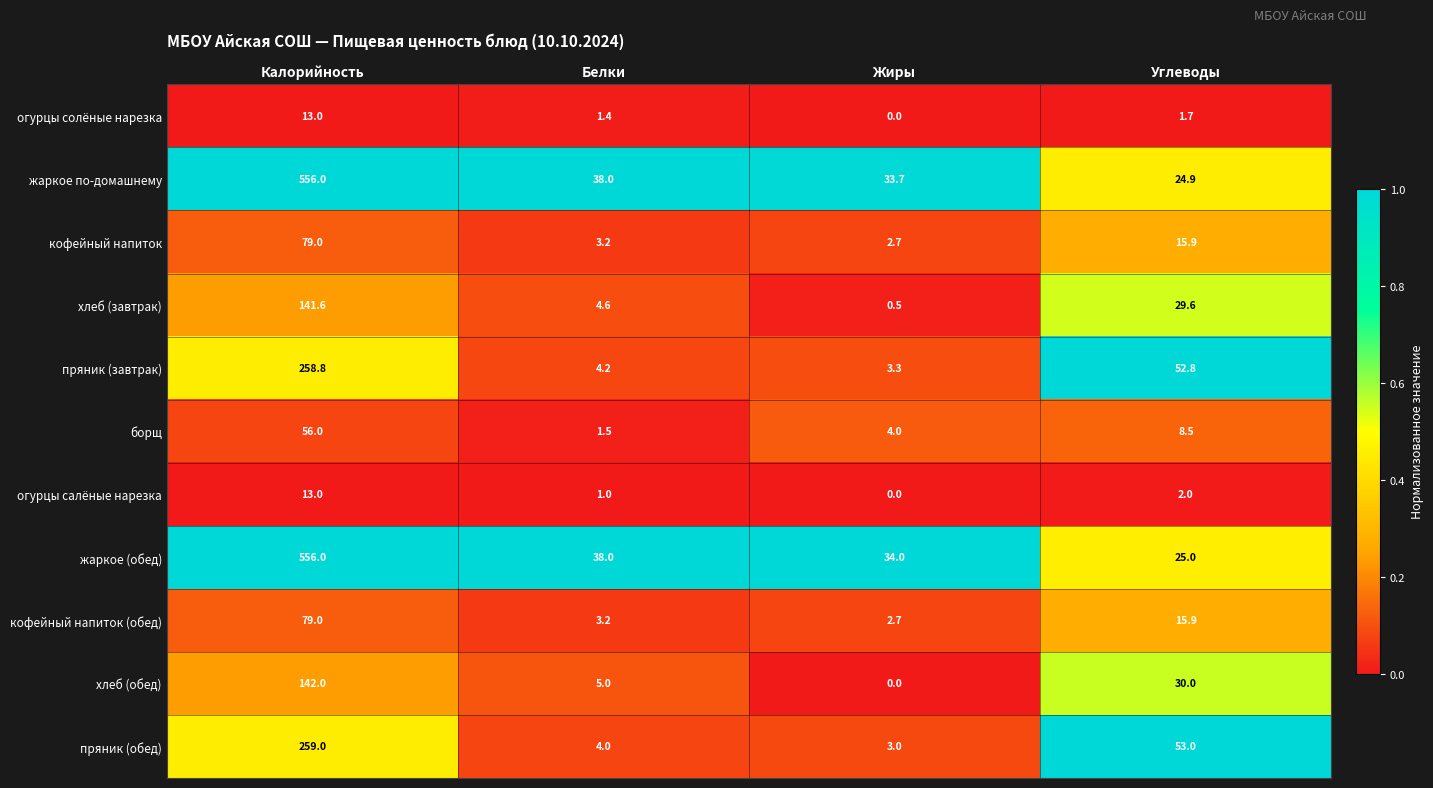

What is the difference between the highest and lowest values at Белки?

37.0